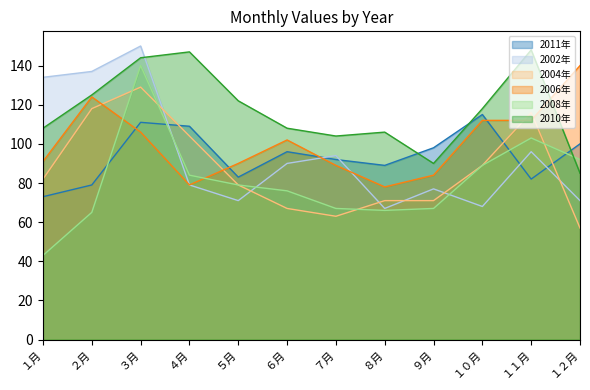

Between which two adjacent categories do 2004年 and 2011年 first intersect?

３月 and ４月